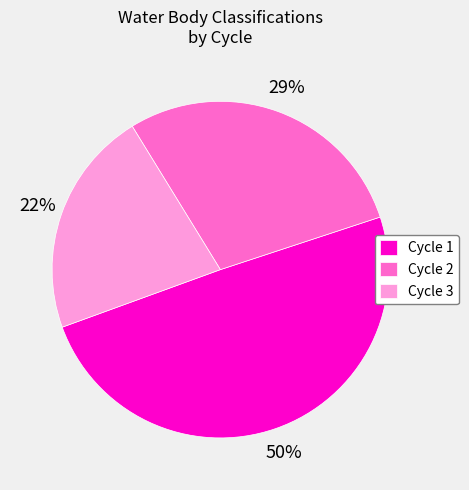

What percentage is the Cycle 1 slice, to the nearest percent?

50%